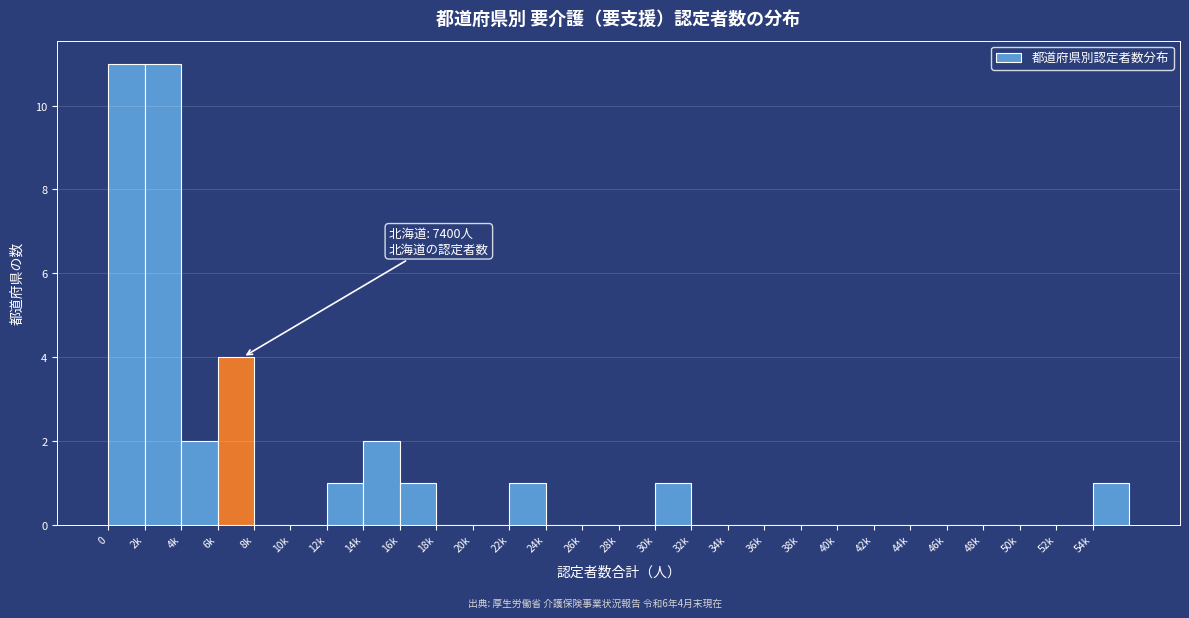

Reading left to right, extract all data points from this chart.

0=11	2k=11	4k=2	6k=4	8k=0	10k=0	12k=1	14k=2	16k=1	18k=0	20k=0	22k=1	24k=0	26k=0	28k=0	30k=1	32k=0	34k=0	36k=0	38k=0	40k=0	42k=0	44k=0	46k=0	48k=0	50k=0	52k=0	54k=1